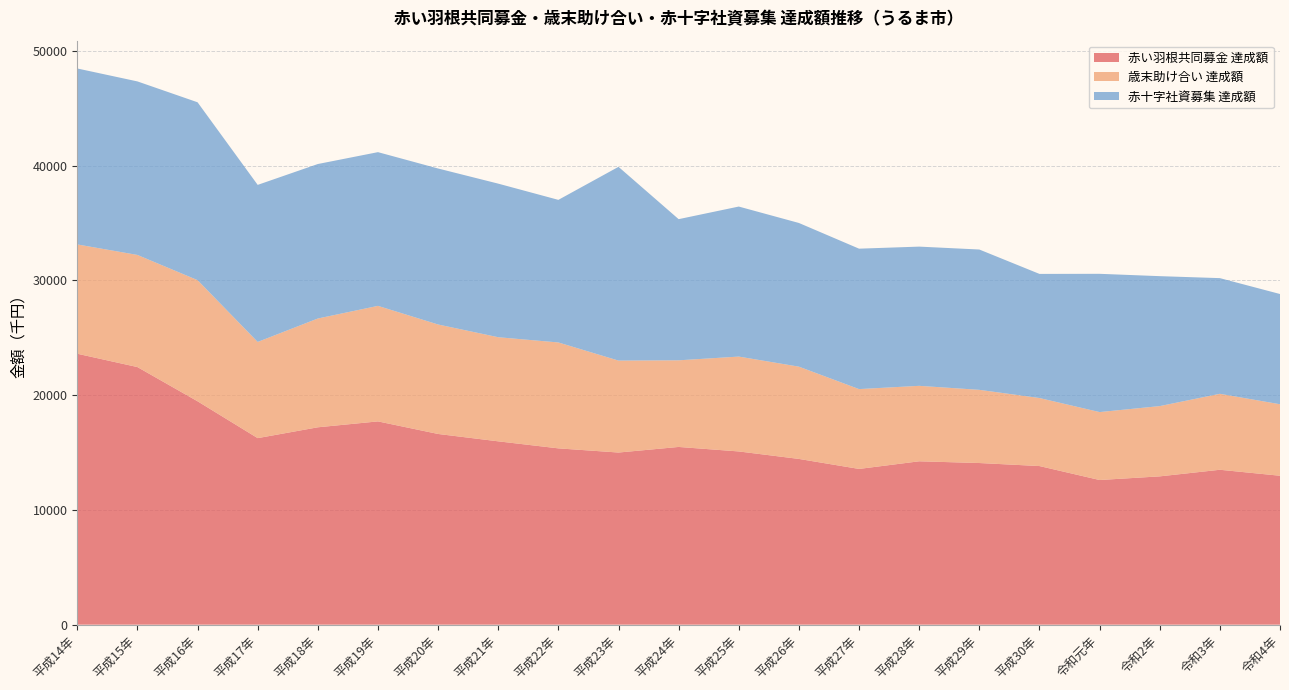

What is the total value across all series at 平成23年?

39895